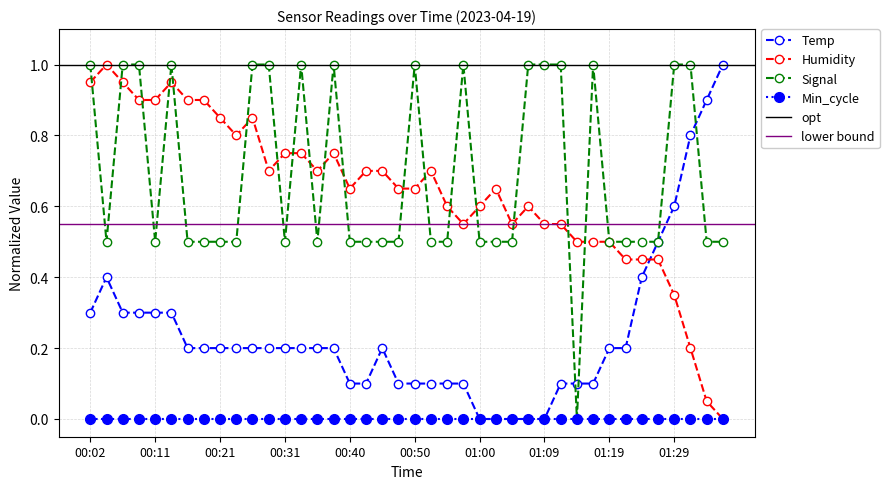

Where is the first local maximum for Signal?

00:14